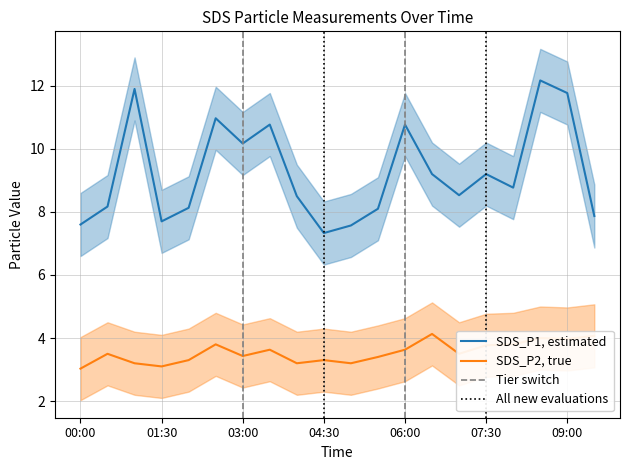

How many interior local valleys does the SDS_P1, estimated series have?

5